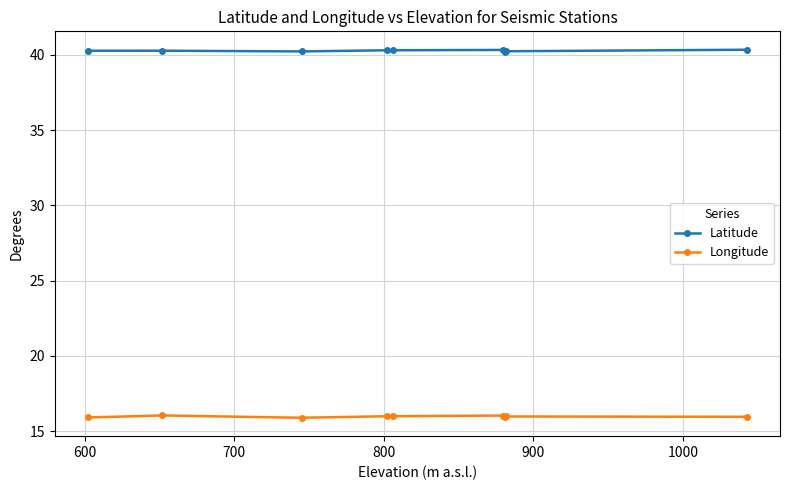

What is the smallest value displayed?

15.9